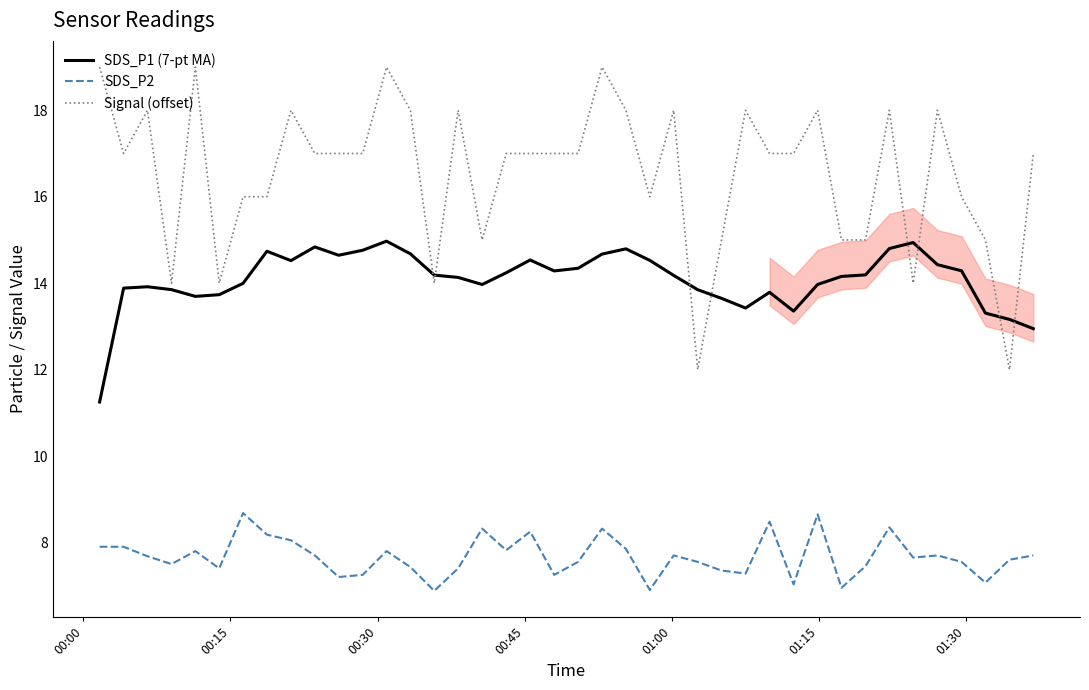

True or false: SDS_P1 (7-pt MA) and SDS_P2 intersect in this chart.

False